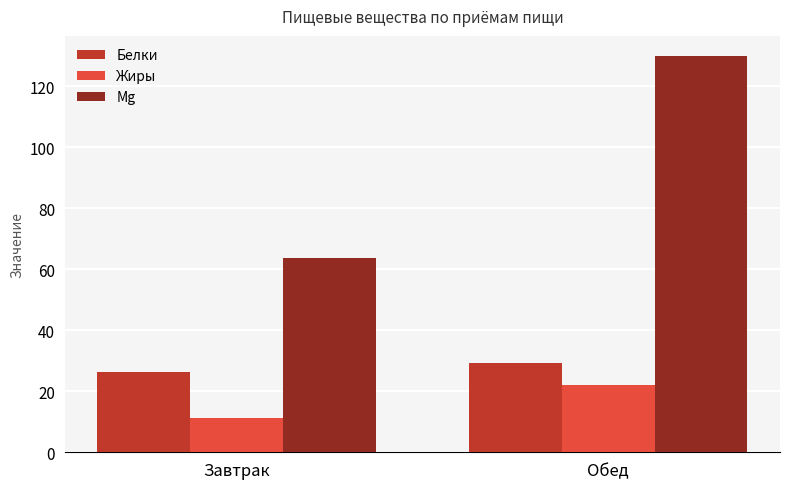

Where does the Mg series first go above 129?

Обед